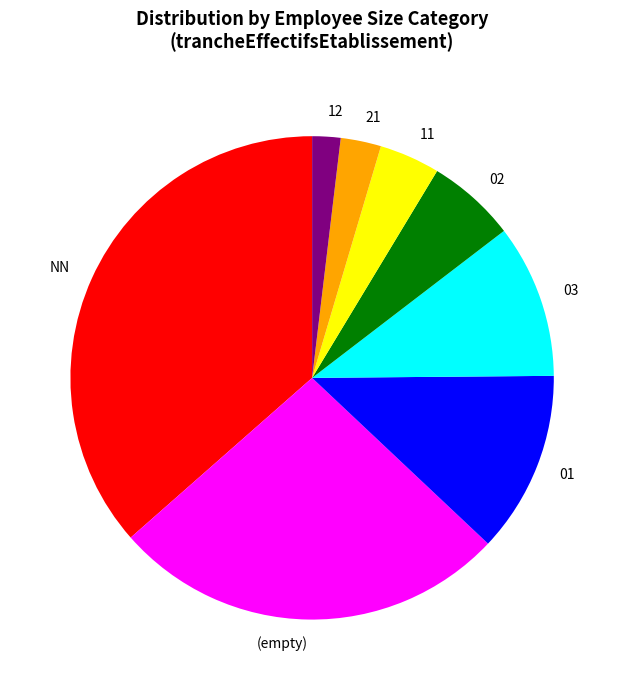

Does any single category account for the majority?

No